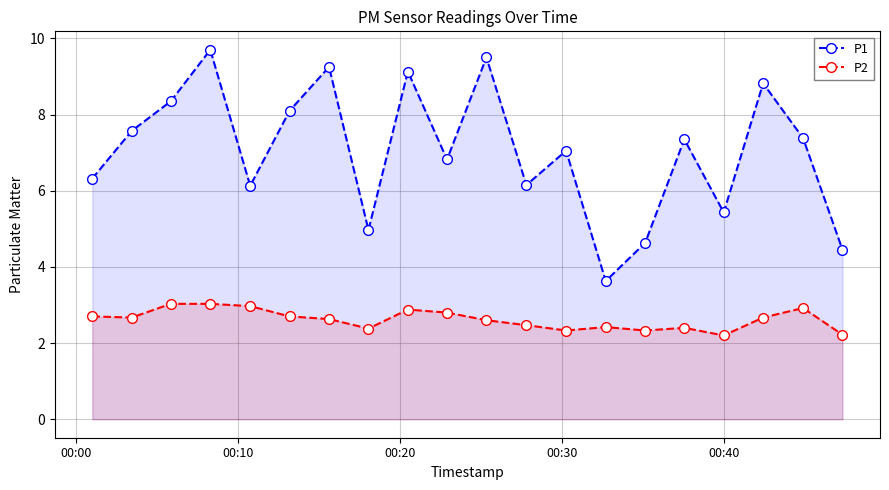

Rank the series by their average value, from lowest to highest.

P2, P1